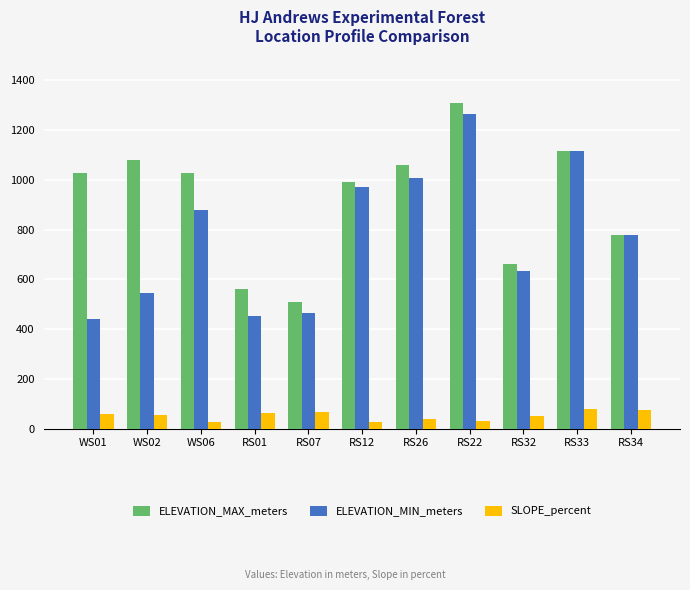

What is the maximum value for ELEVATION_MAX_meters?

1307.0